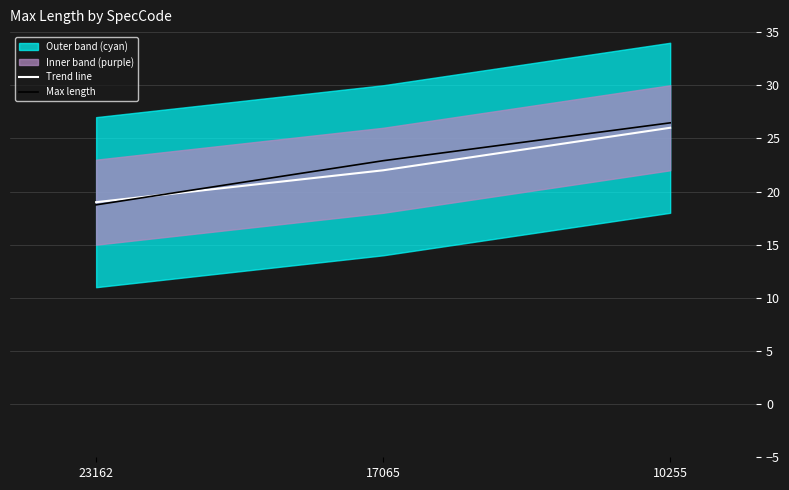

How many Trend line values are between 19 and 26?

3